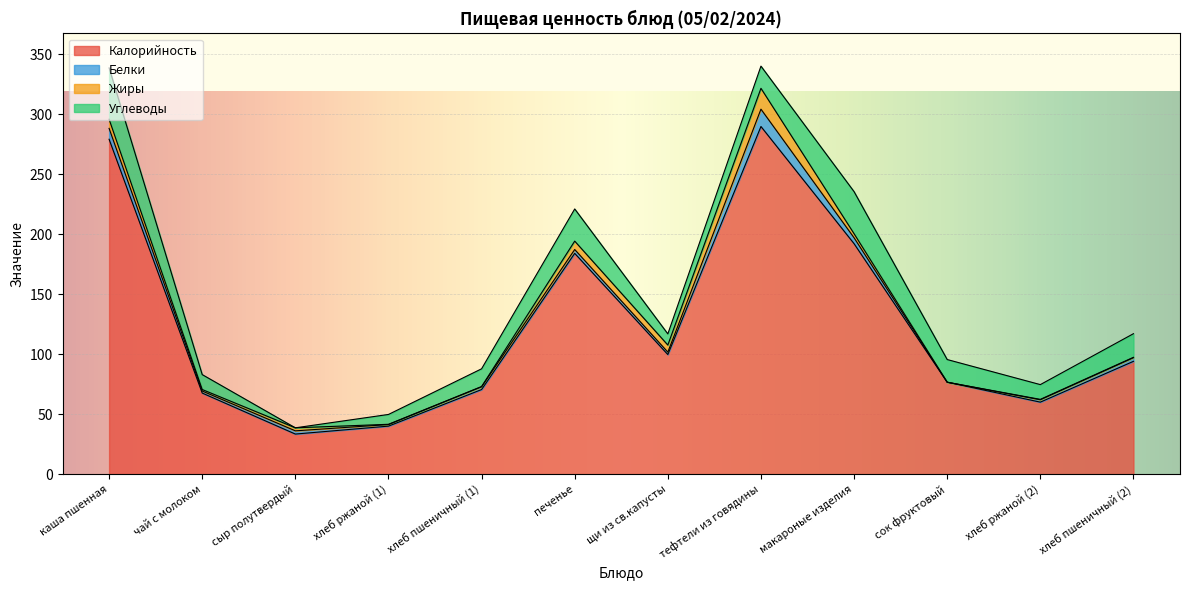

Reading right to left, list all the values displayed in this chart.

Калорийность: хлеб пшеничный (2)=94.0	хлеб ржаной (2)=60.0	сок фруктовый=76.6	макароные изделия=192.1	тефтели из говядины=289.7	щи из св.капусты=99.7	печенье=184.0	хлеб пшеничный (1)=70.5	хлеб ржаной (1)=40.0	сыр полутвердый=33.4	чай с молоком=67.6	каша пшенная=279.1
Белки: хлеб пшеничный (2)=3.0	хлеб ржаной (2)=2.0	сок фруктовый=0.0	макароные изделия=4.9	тефтели из говядины=14.4	щи из св.капусты=2.0	печенье=3.2	хлеб пшеничный (1)=2.3	хлеб ржаной (1)=1.3	сыр полутвердый=2.7	чай с молоком=1.7	каша пшенная=9.1
Жиры: хлеб пшеничный (2)=0.3	хлеб ржаной (2)=0.3	сок фруктовый=0.0	макароные изделия=3.4	тефтели из говядины=17.4	щи из св.капусты=5.9	печенье=7.0	хлеб пшеничный (1)=0.2	хлеб ржаной (1)=0.2	сыр полутвердый=2.5	чай с молоком=1.2	каша пшенная=7.6
Углеводы: хлеб пшеничный (2)=19.7	хлеб ржаной (2)=12.3	сок фруктовый=18.9	макароные изделия=35.0	тефтели из говядины=18.5	щи из св.капусты=9.3	печенье=26.8	хлеб пшеничный (1)=14.8	хлеб ржаной (1)=8.2	сыр полутвердый=0.0	чай с молоком=12.4	каша пшенная=42.8